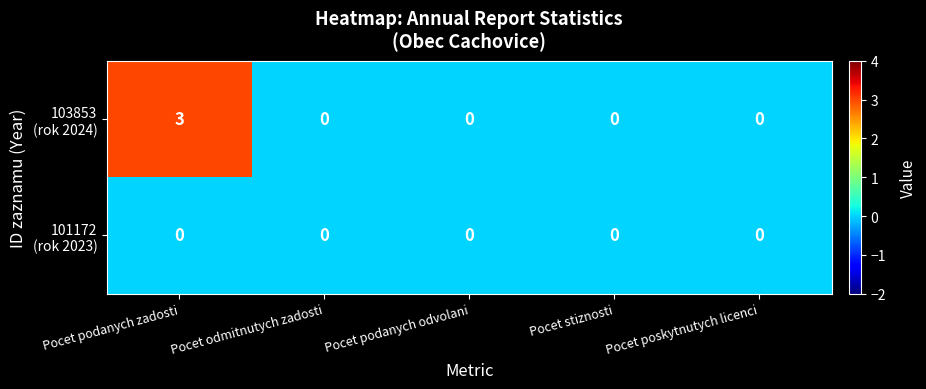

What is the greatest value displayed?

3